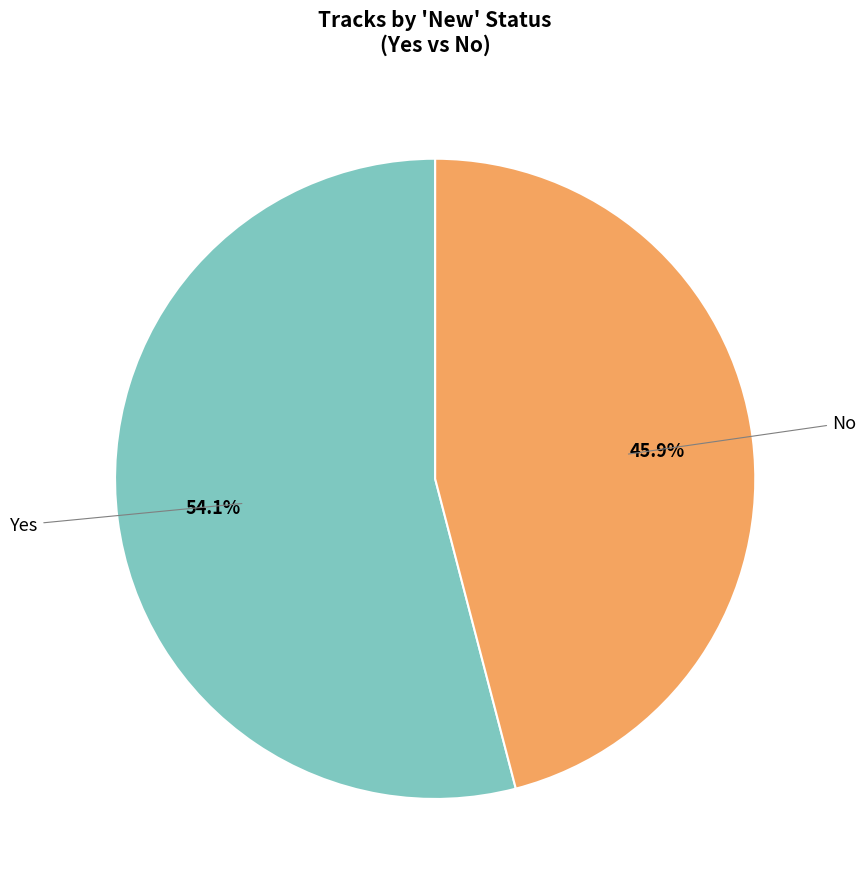

To the nearest percent, what is the difference between the largest and smallest slice percentages?

8%